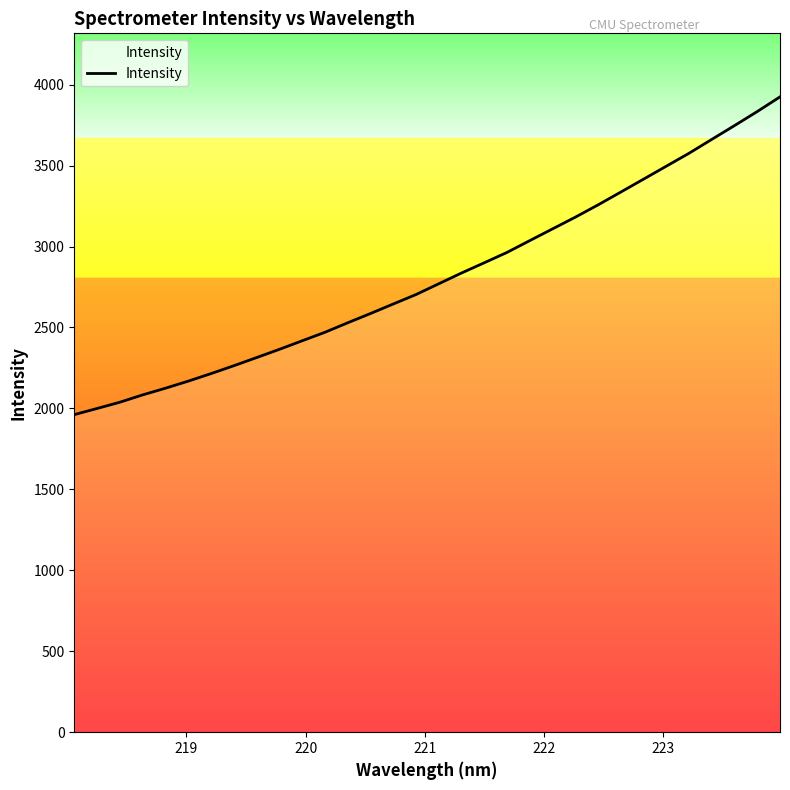

Reading left to right, list all the values displayed in this chart.

1961.7	1999.6	2038.2	2083.5	2124.8	2168.5	2215.0	2263.6	2314.0	2364.8	2417.7	2470.2	2528.8	2586.1	2645.0	2703.3	2769.9	2836.4	2899.7	2963.7	3036.6	3109.0	3181.3	3257.1	3336.5	3416.2	3496.2	3576.1	3661.9	3747.1	3833.9	3924.5